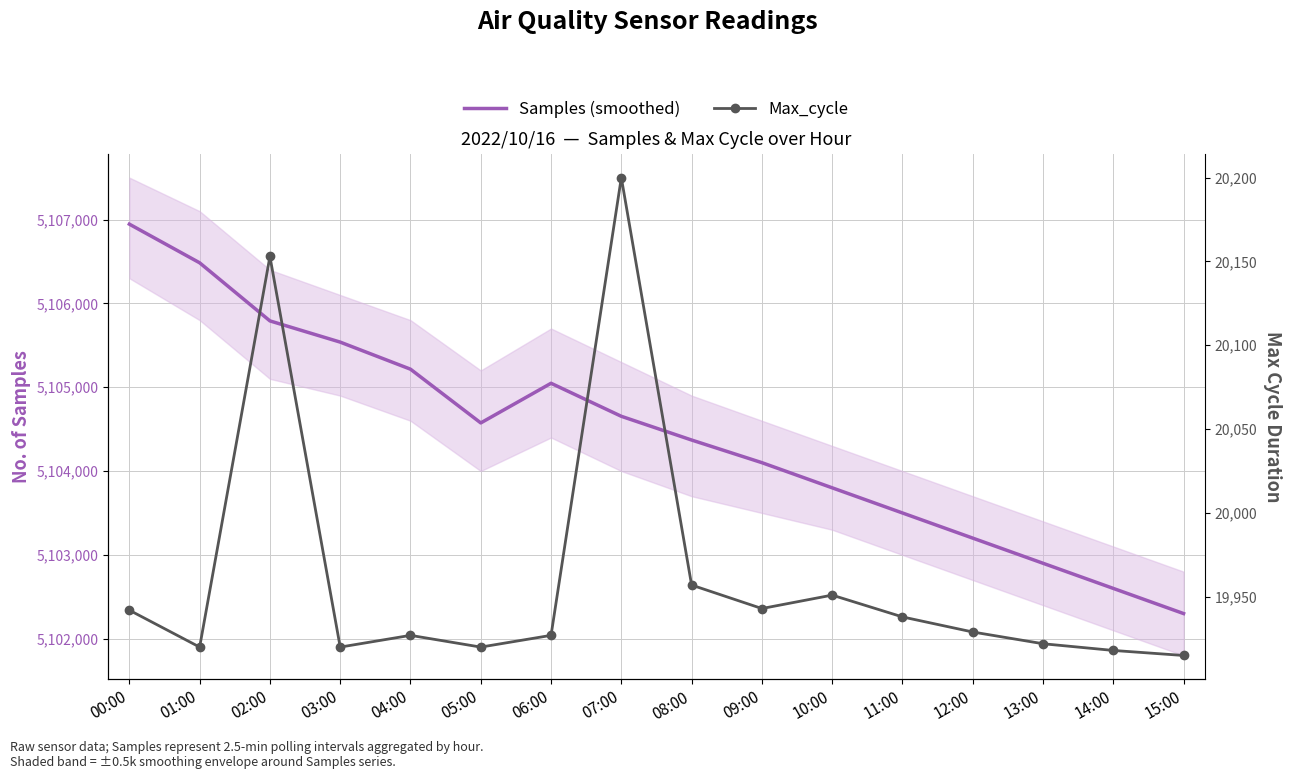

Rank the series at 10:00 from highest to lowest value.

Samples (smoothed), Max_cycle